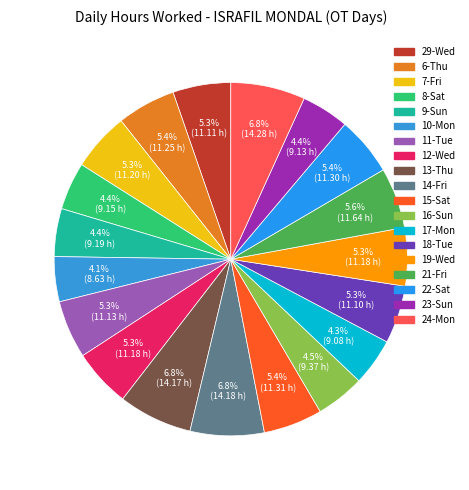

Between 7-Fri and 17-Mon, which is larger?

7-Fri